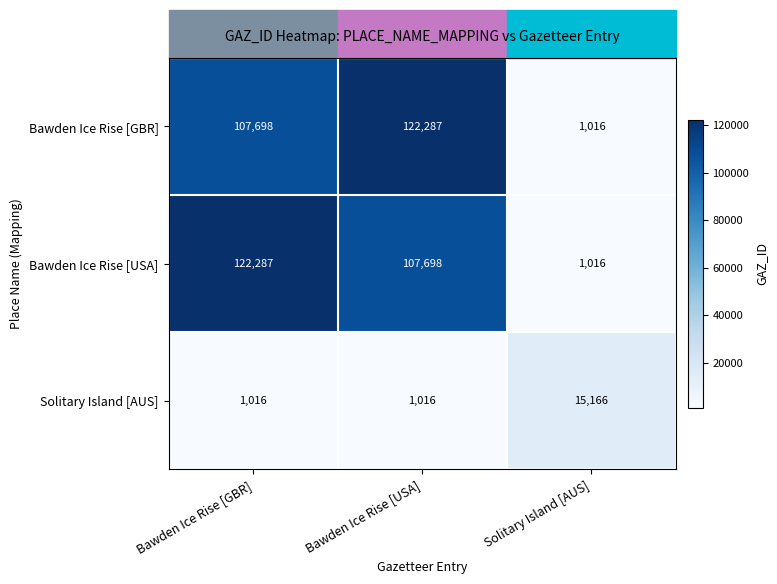

What is the greatest value displayed?

122287